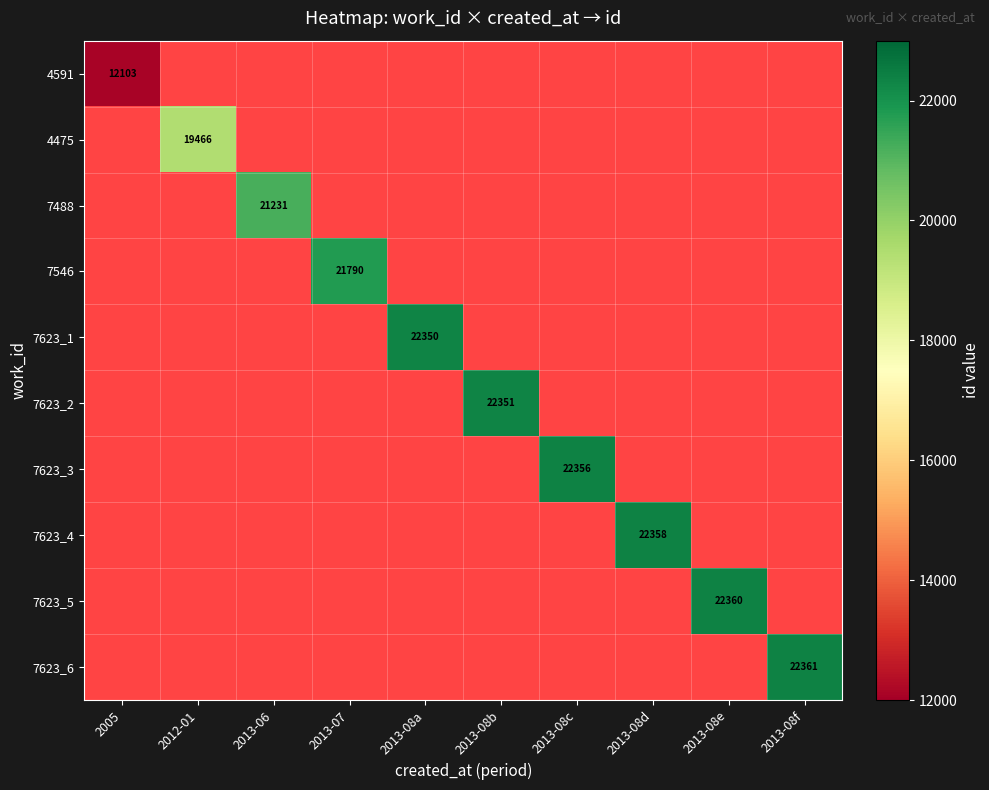

List the labels in order of 7623_2 value, smallest first.

2005, 2012-01, 2013-06, 2013-07, 2013-08a, 2013-08b, 2013-08c, 2013-08d, 2013-08e, 2013-08f